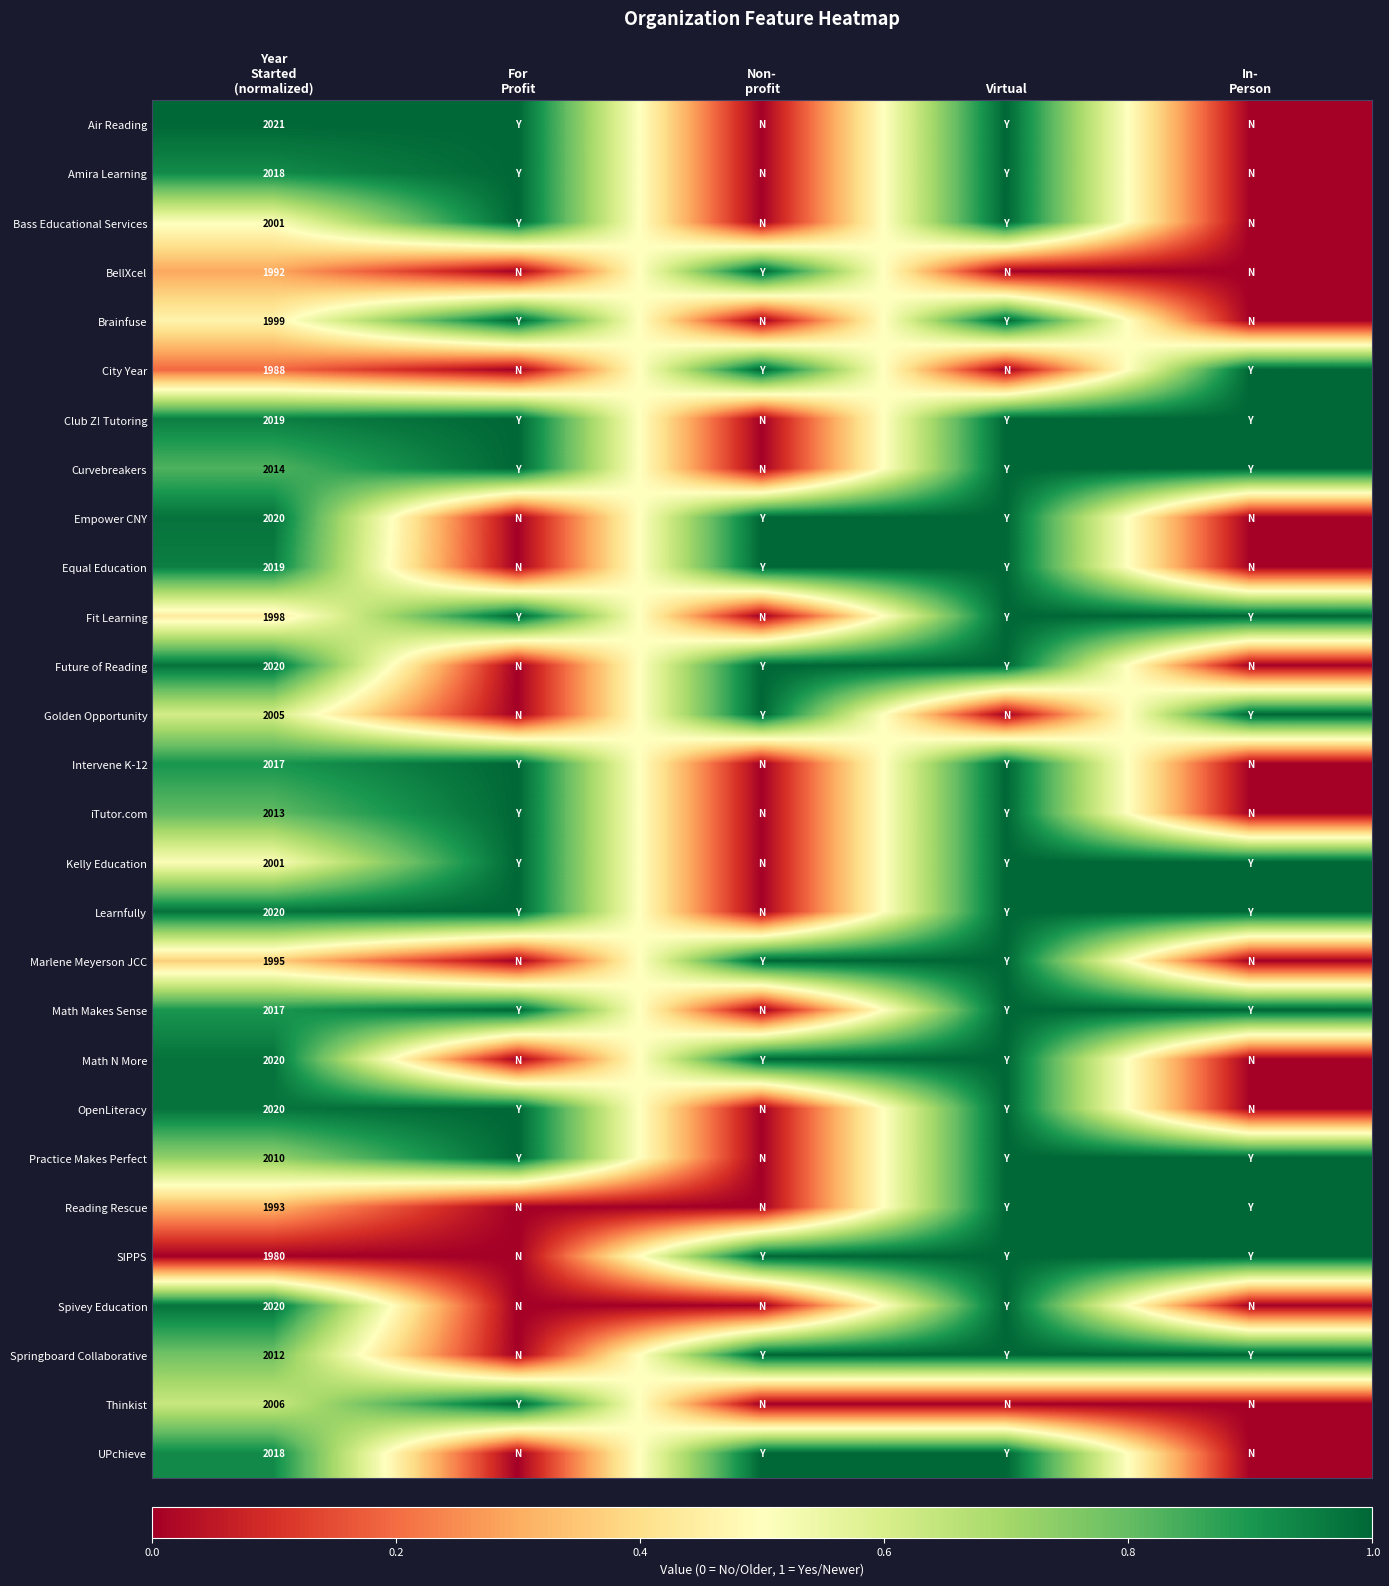

What is the sum of the Marlene Meyerson JCC values at Year Started (normalized) and In- Person?

0.4